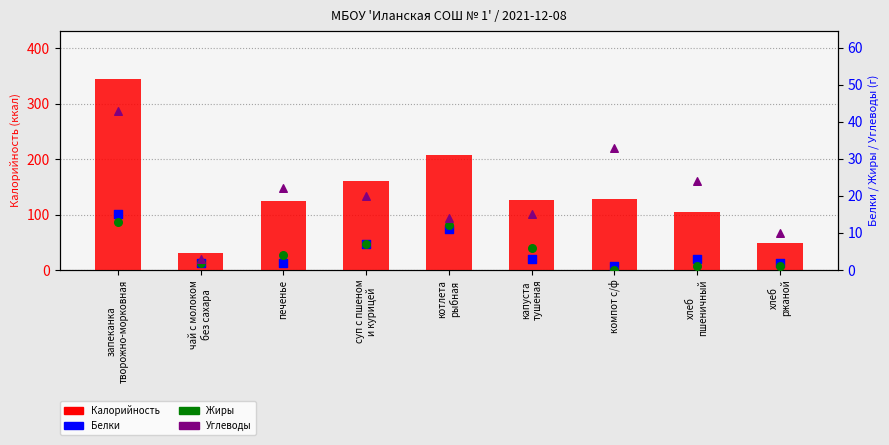

What are all the series names shown in the legend?

Калорийность, Белки, Жиры, Углеводы